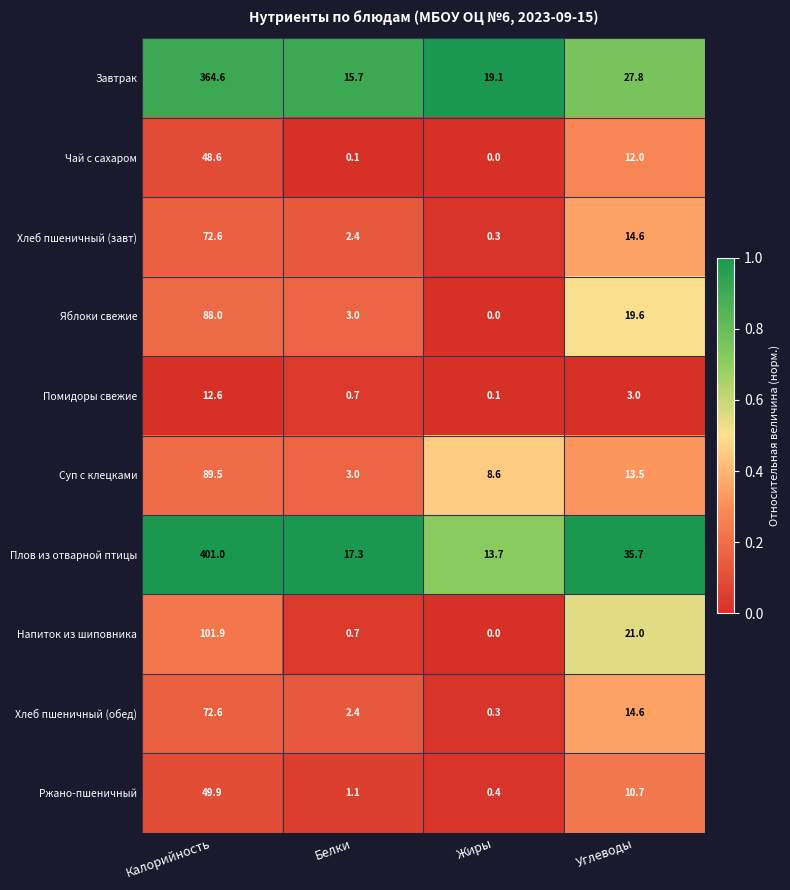

Between Белки and Углеводы, which series saw the biggest shift?

Напиток из шиповника